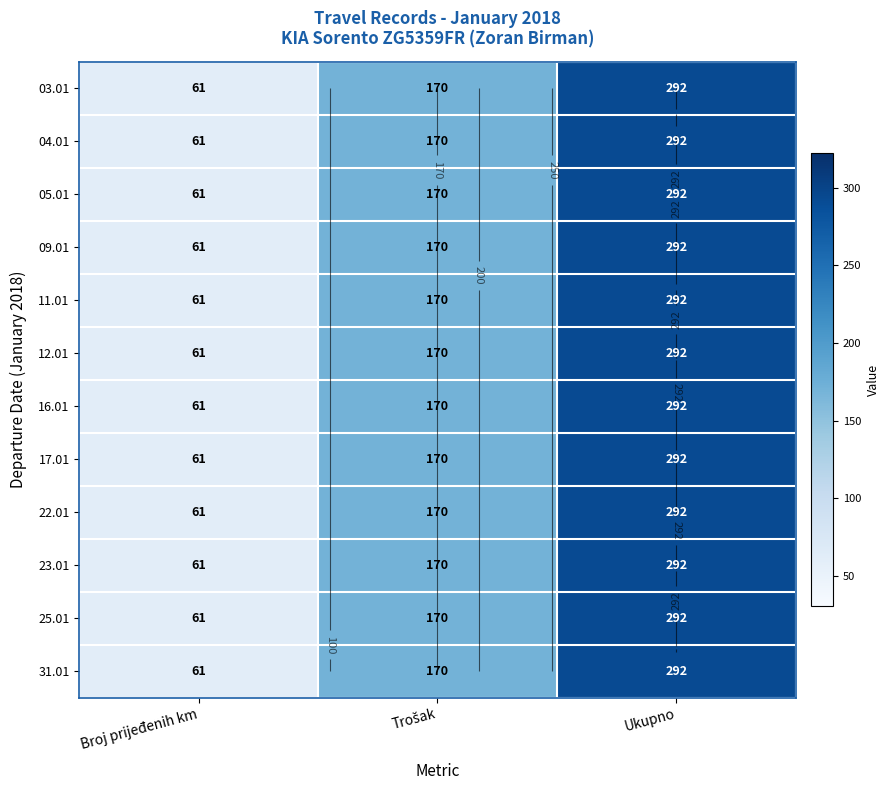

How many 09.01 values are between 61 and 292?

3